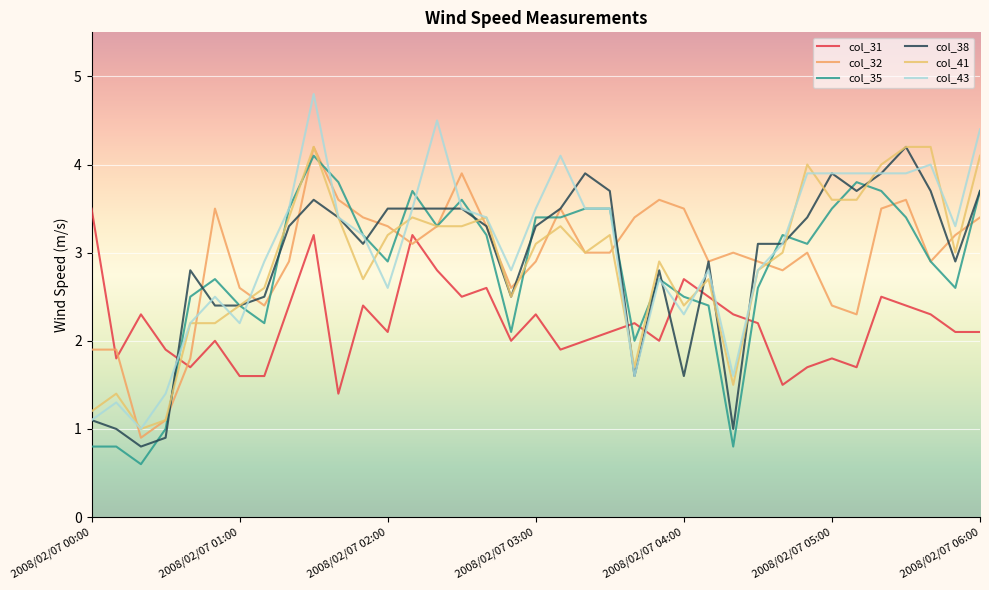

What is the difference between the maximum and minimum values in the col_35 series?

3.5